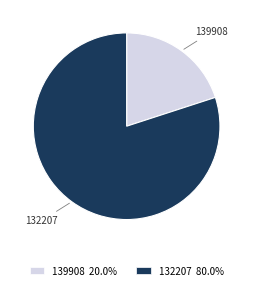

What is the smallest slice in the pie chart?

139908